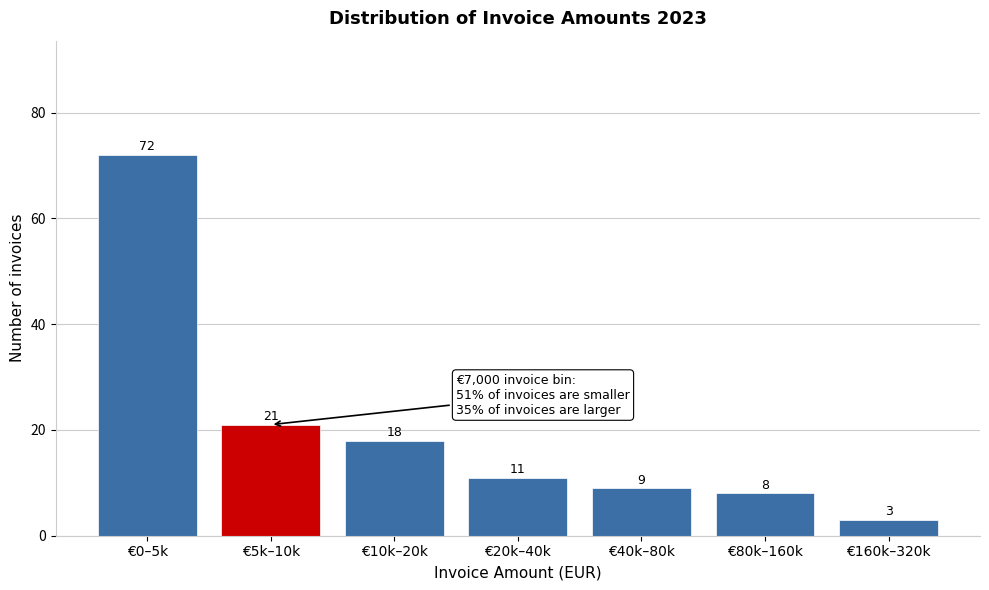

Reading right to left, what are all the values shown in this chart?

3	8	9	11	18	21	72